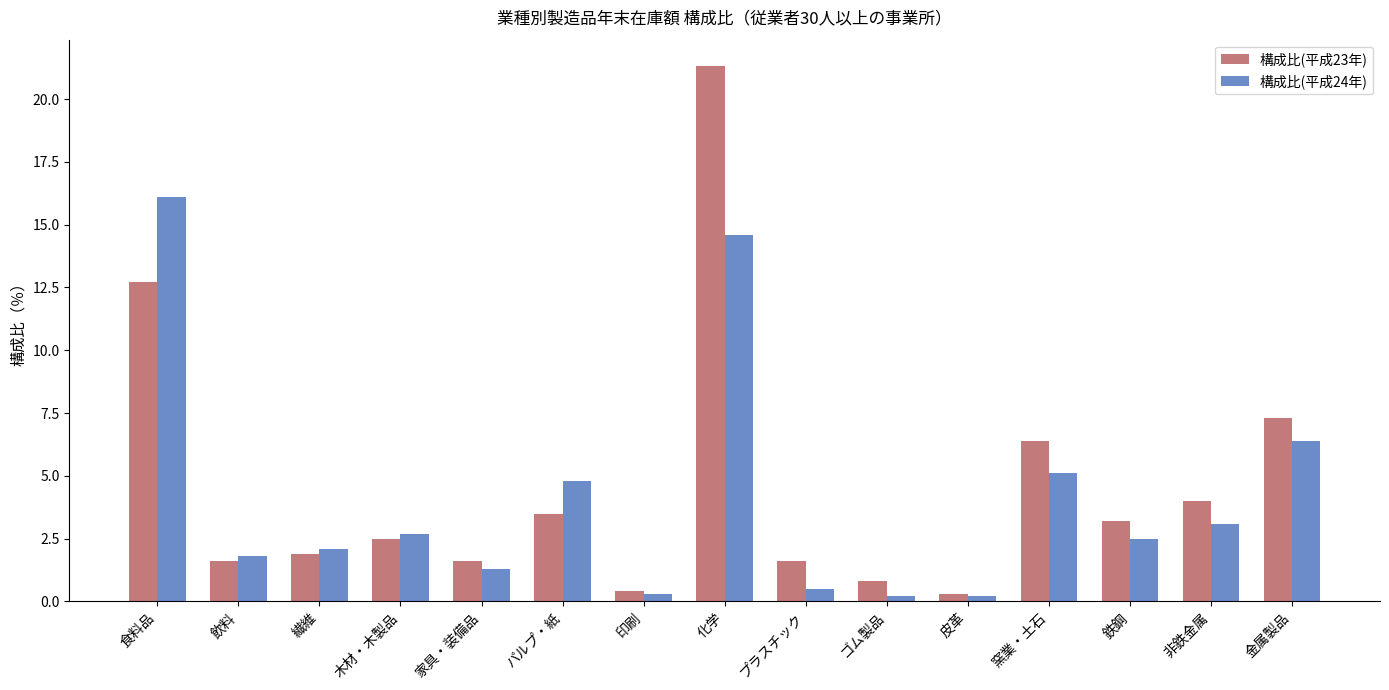

What is the highest value of the 構成比(平成23年) series?

21.3